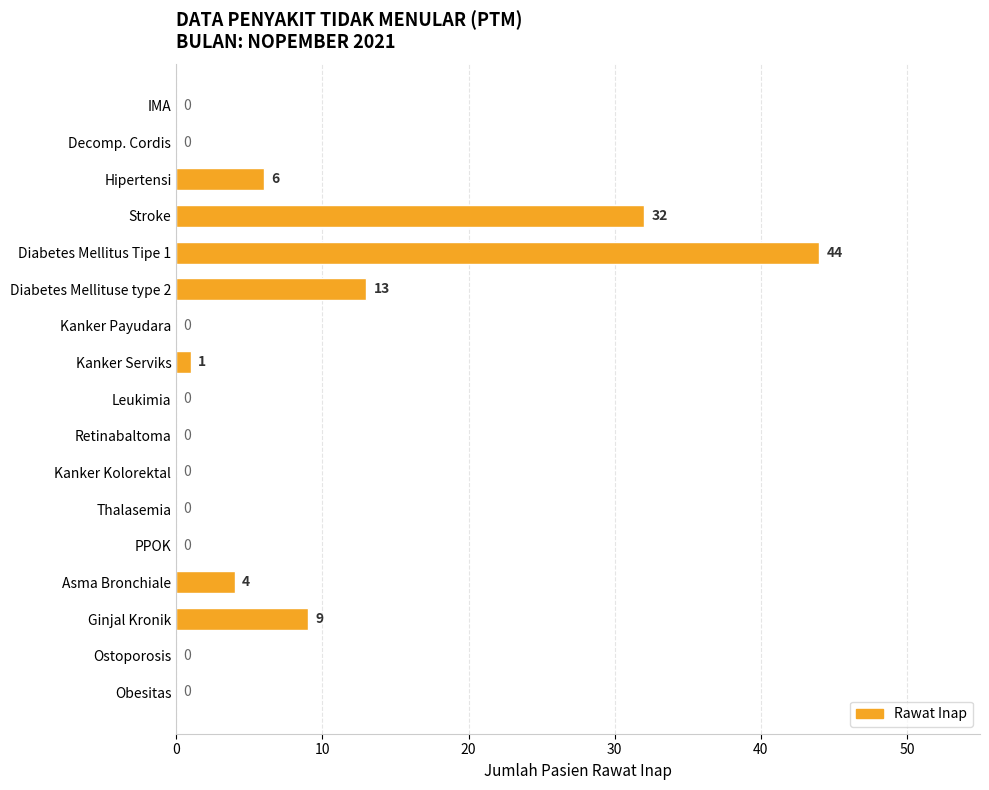

What is the sum of the values at PPOK and Hipertensi?

6